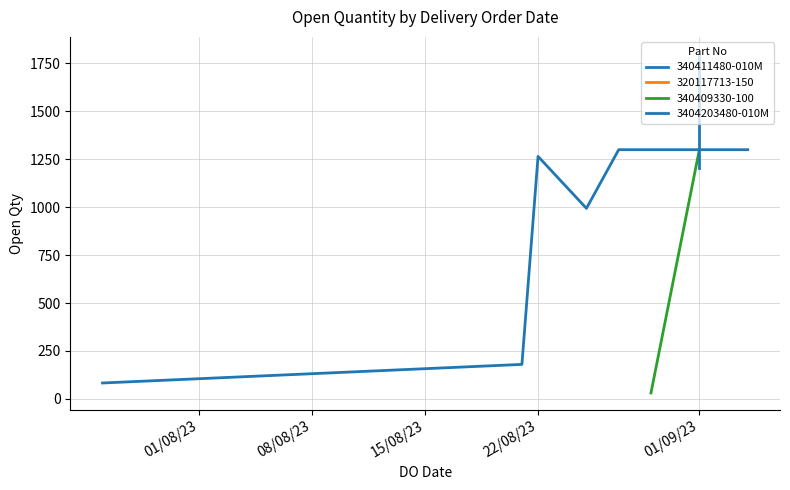

What is the average value?

888